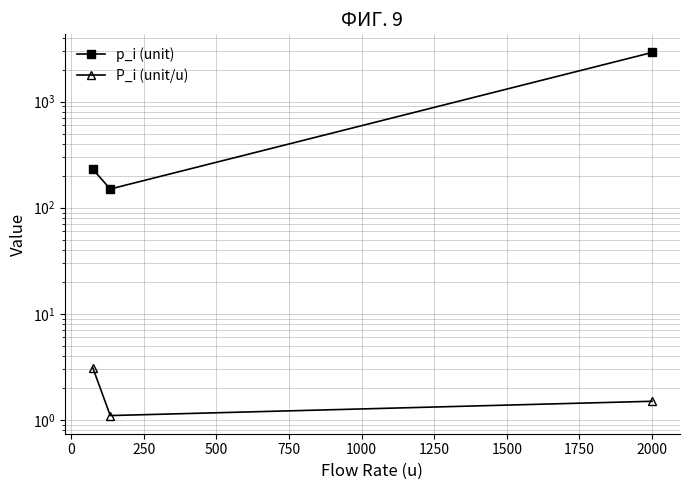

What is the maximum value shown in the chart?

2900.0